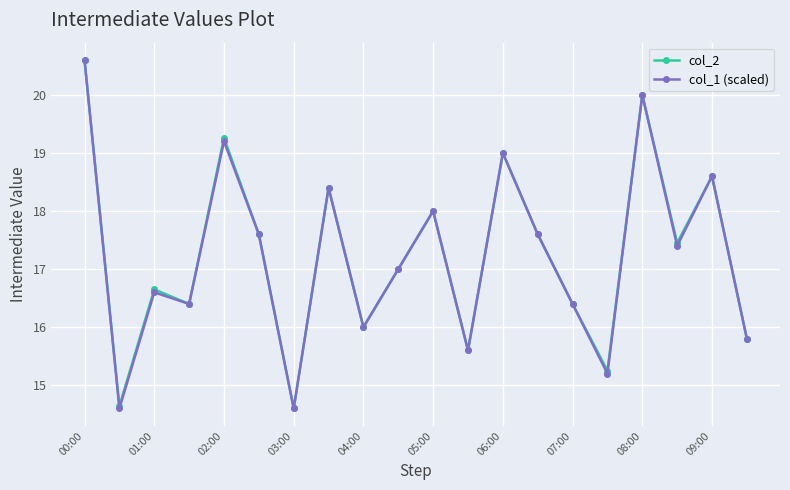

Does the chart display data point markers on the line(s)?

Yes